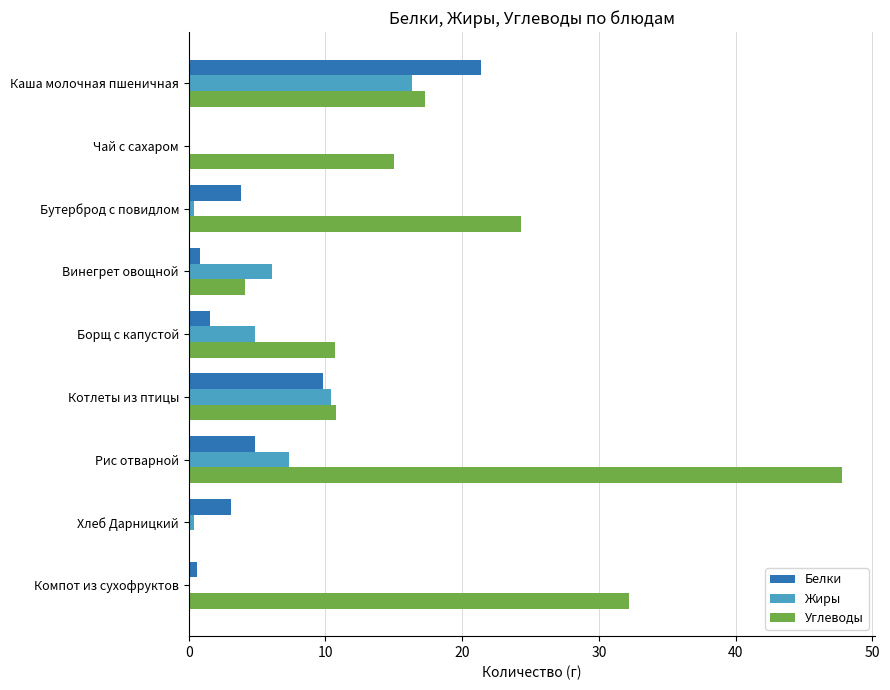

Which label corresponds to the largest value in the chart?

Рис отварной